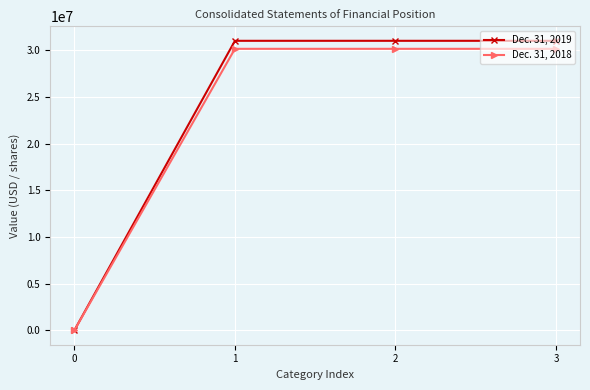

Is the value of Dec. 31, 2019 at 2 greater than the value of Dec. 31, 2018 at 3?

Yes